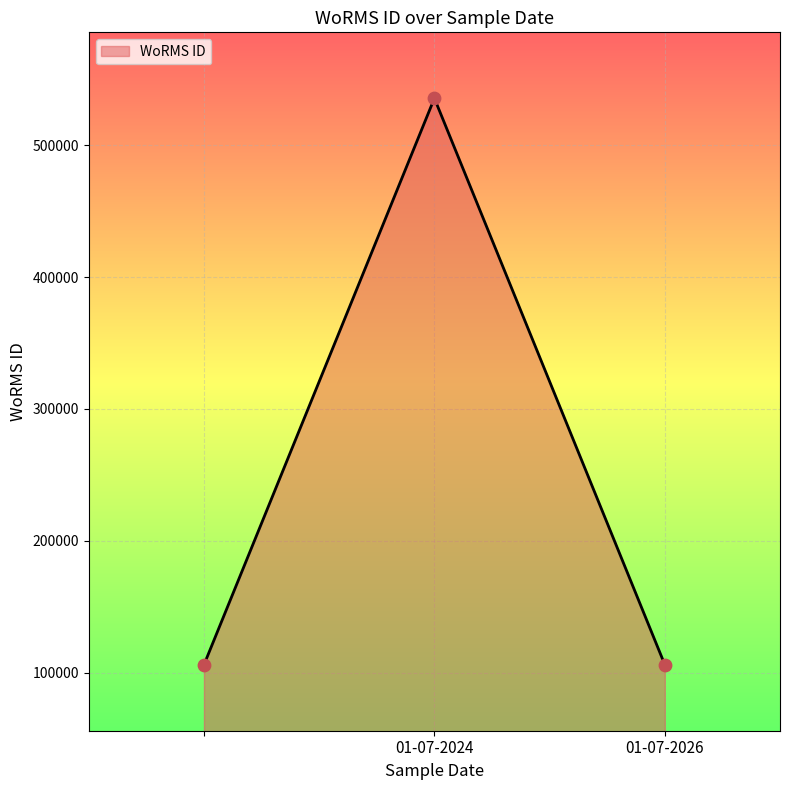

What is the average value?

249271